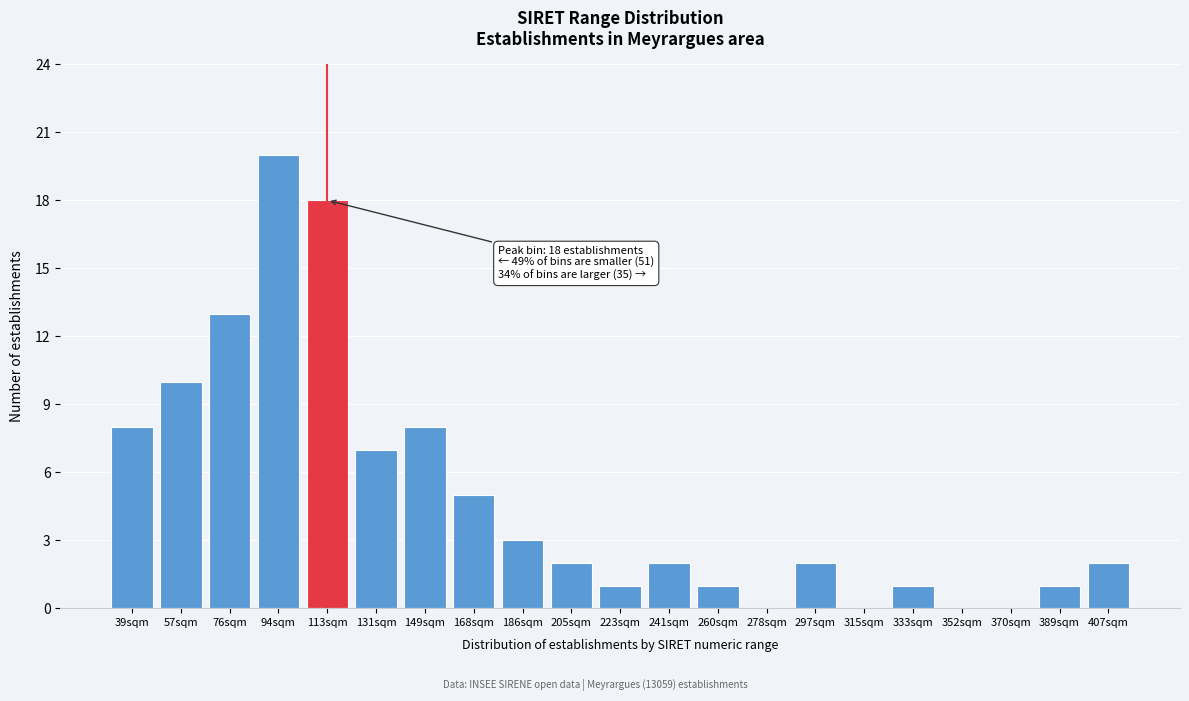

Reading right to left, what are all the values shown in this chart?

407sqm=2	389sqm=1	370sqm=0	352sqm=0	333sqm=1	315sqm=0	297sqm=2	278sqm=0	260sqm=1	241sqm=2	223sqm=1	205sqm=2	186sqm=3	168sqm=5	149sqm=8	131sqm=7	113sqm=18	94sqm=20	76sqm=13	57sqm=10	39sqm=8